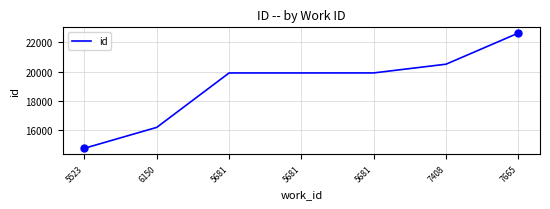

Which has a higher value, 5681 or 7408?

7408